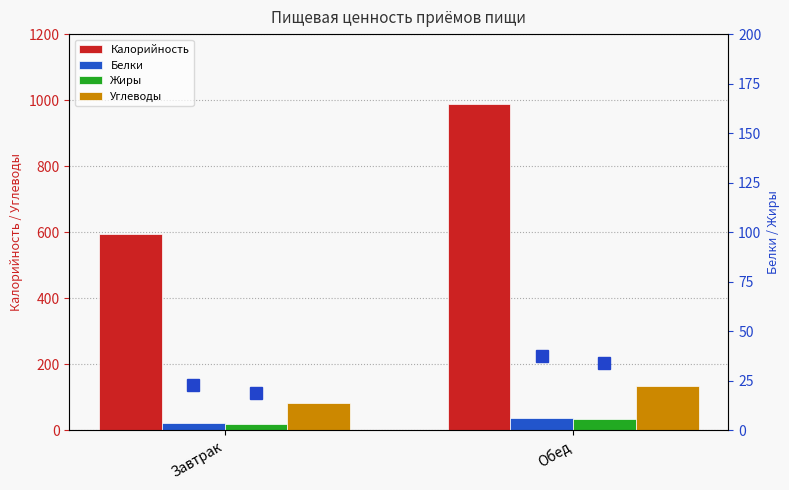

Does the chart contain any negative values?

No